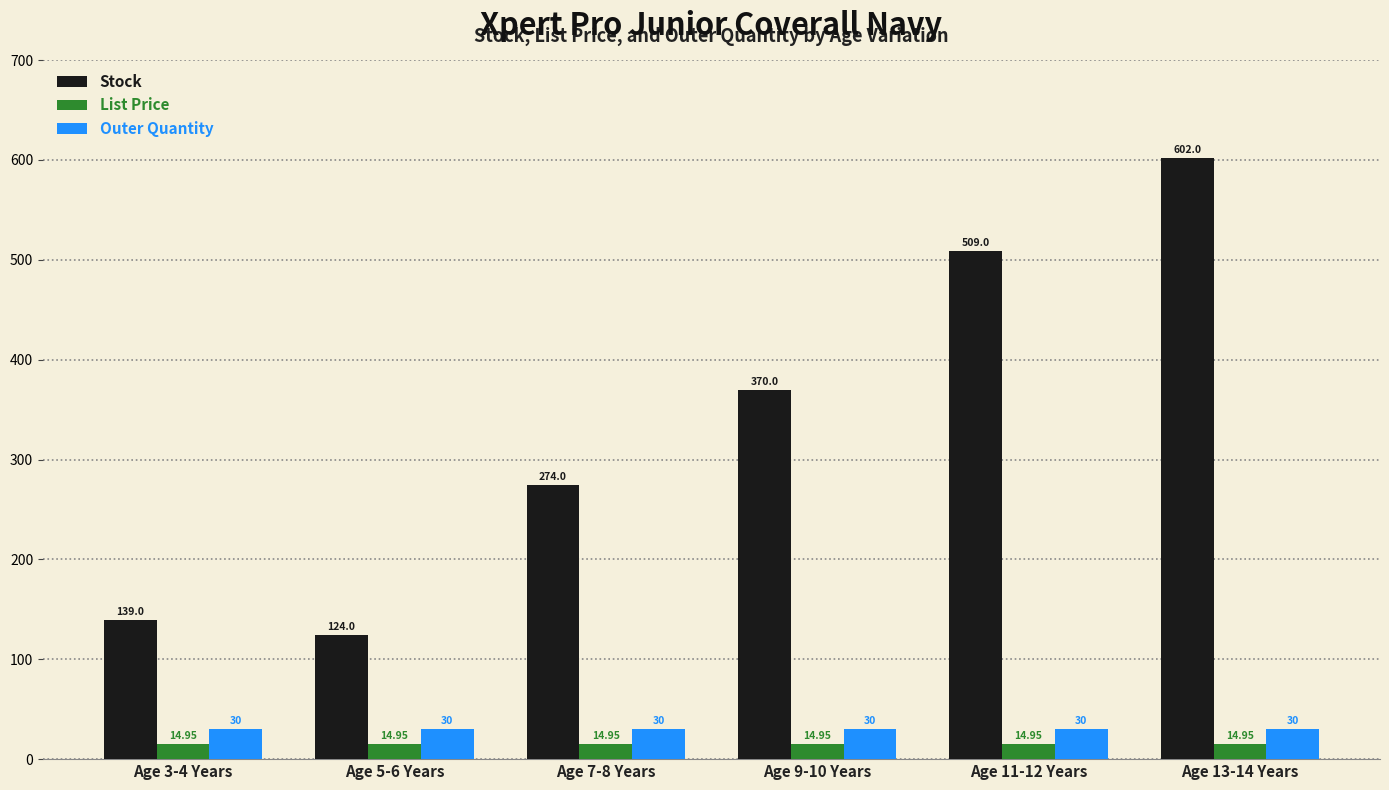

Which series has the largest total across all categories?

Stock